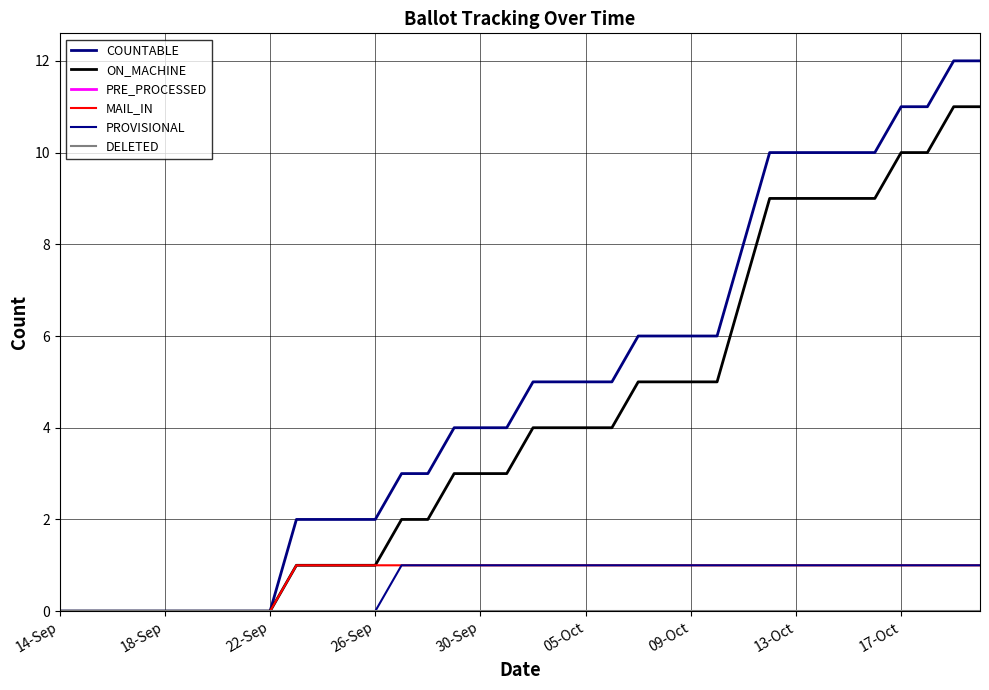

Does the chart have visible grid lines?

Yes